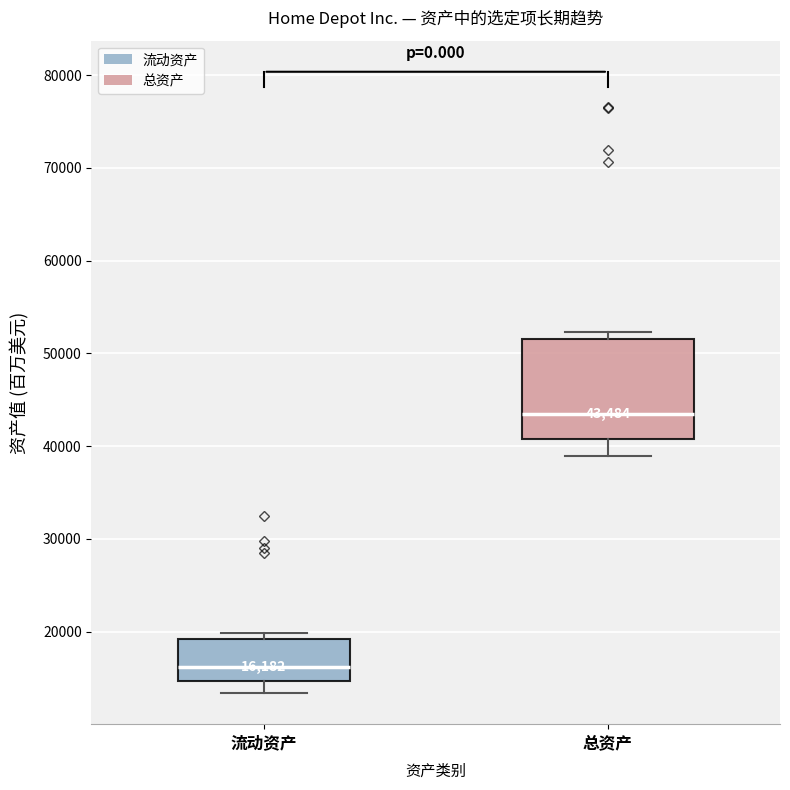

Which box is the tallest, from its lower edge to its upper edge?

总资产